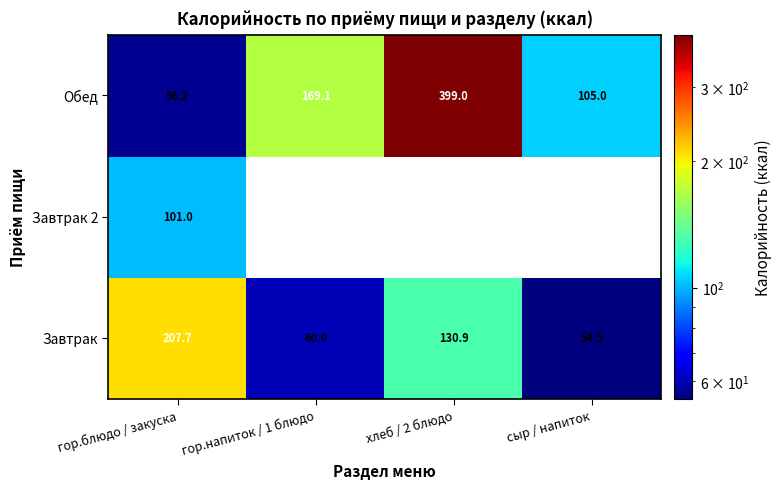

The Обед series shows 83.0 at гор.блюдо / закуска. True or false?

False